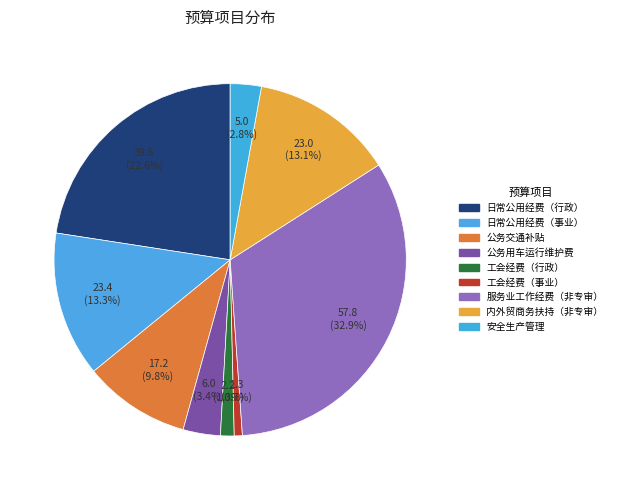

How many segments does this pie chart have?

9